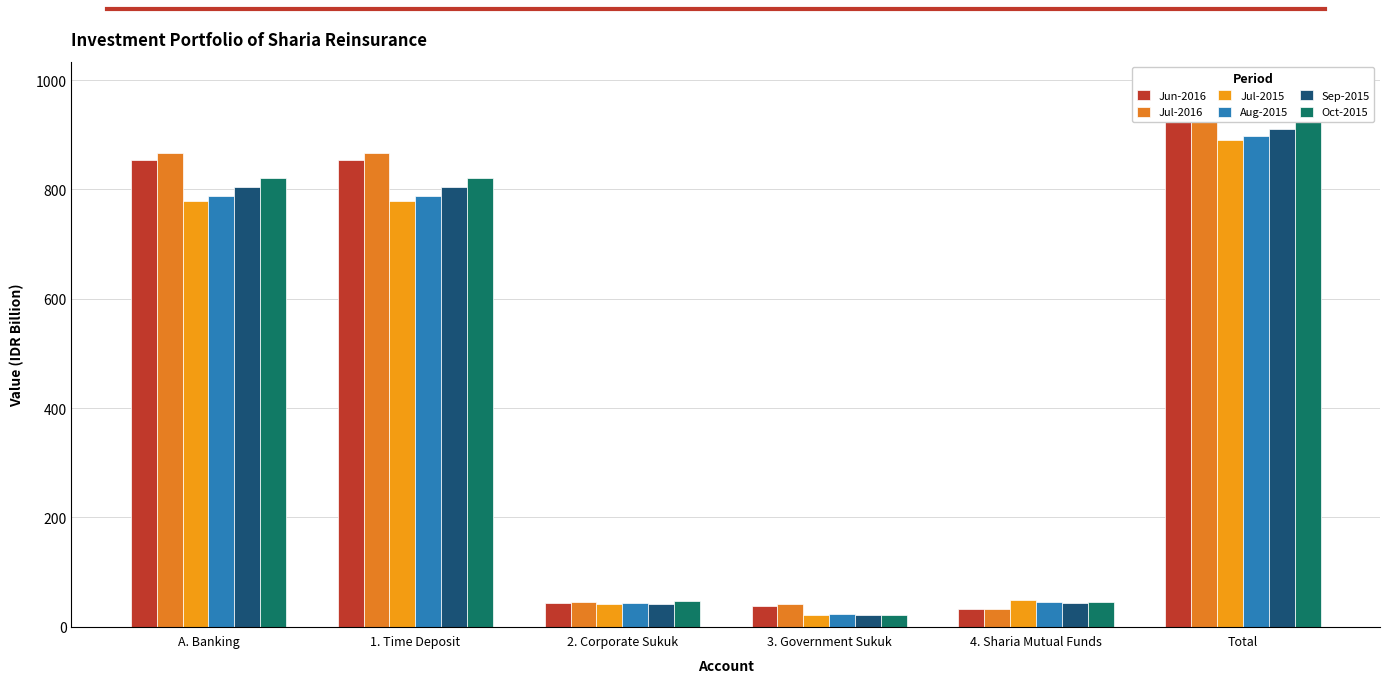

Which series changed the most between A. Banking and 3. Government Sukuk?

Jul-2016